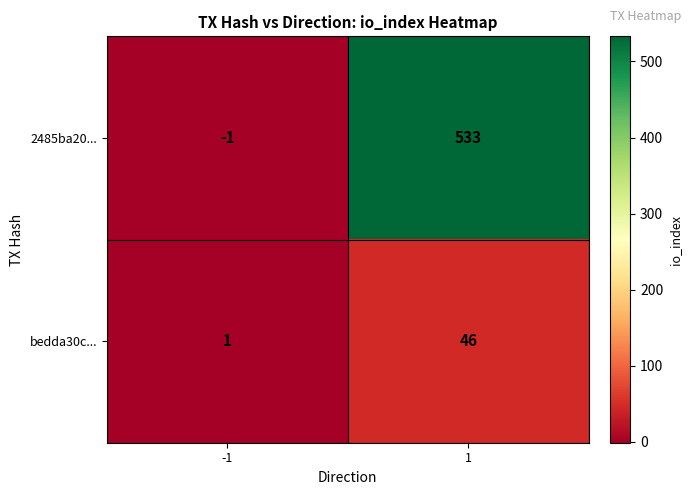

What value does the 2485ba20... series have at 1?

533